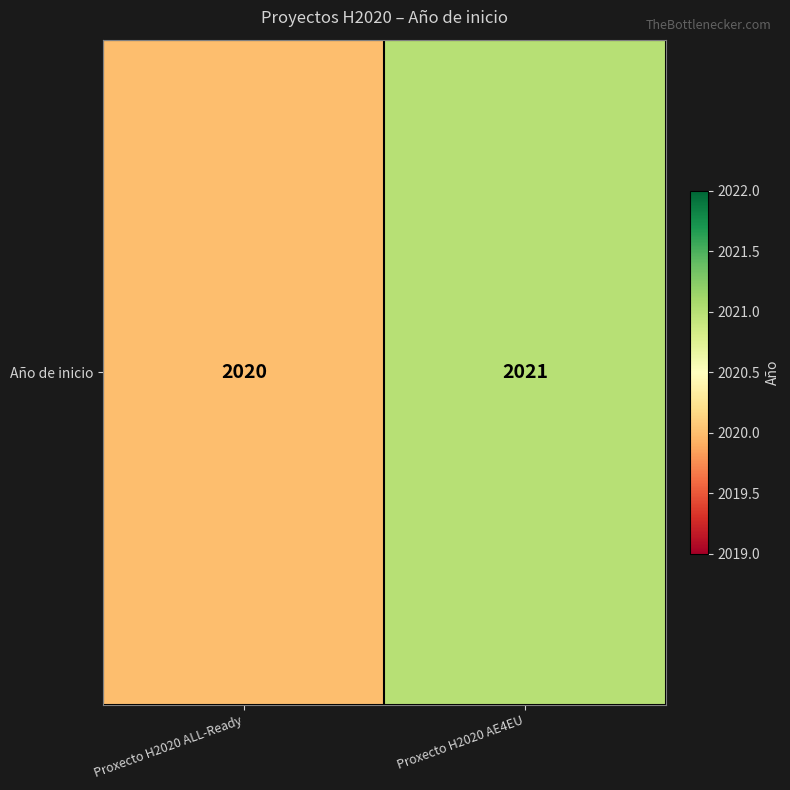

The value at Proxecto H2020 AE4EU is 2021. True or false?

True